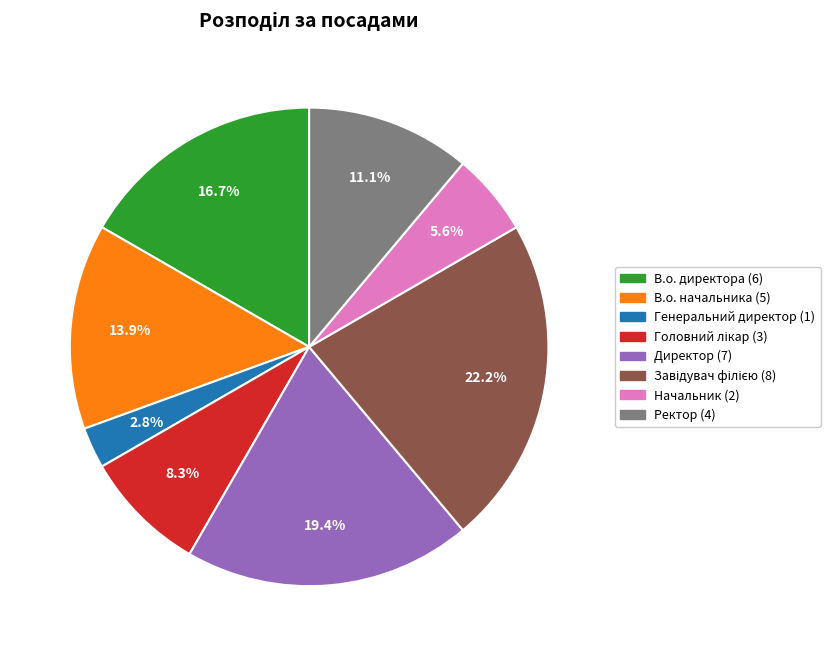

Is there a majority slice in this chart?

No